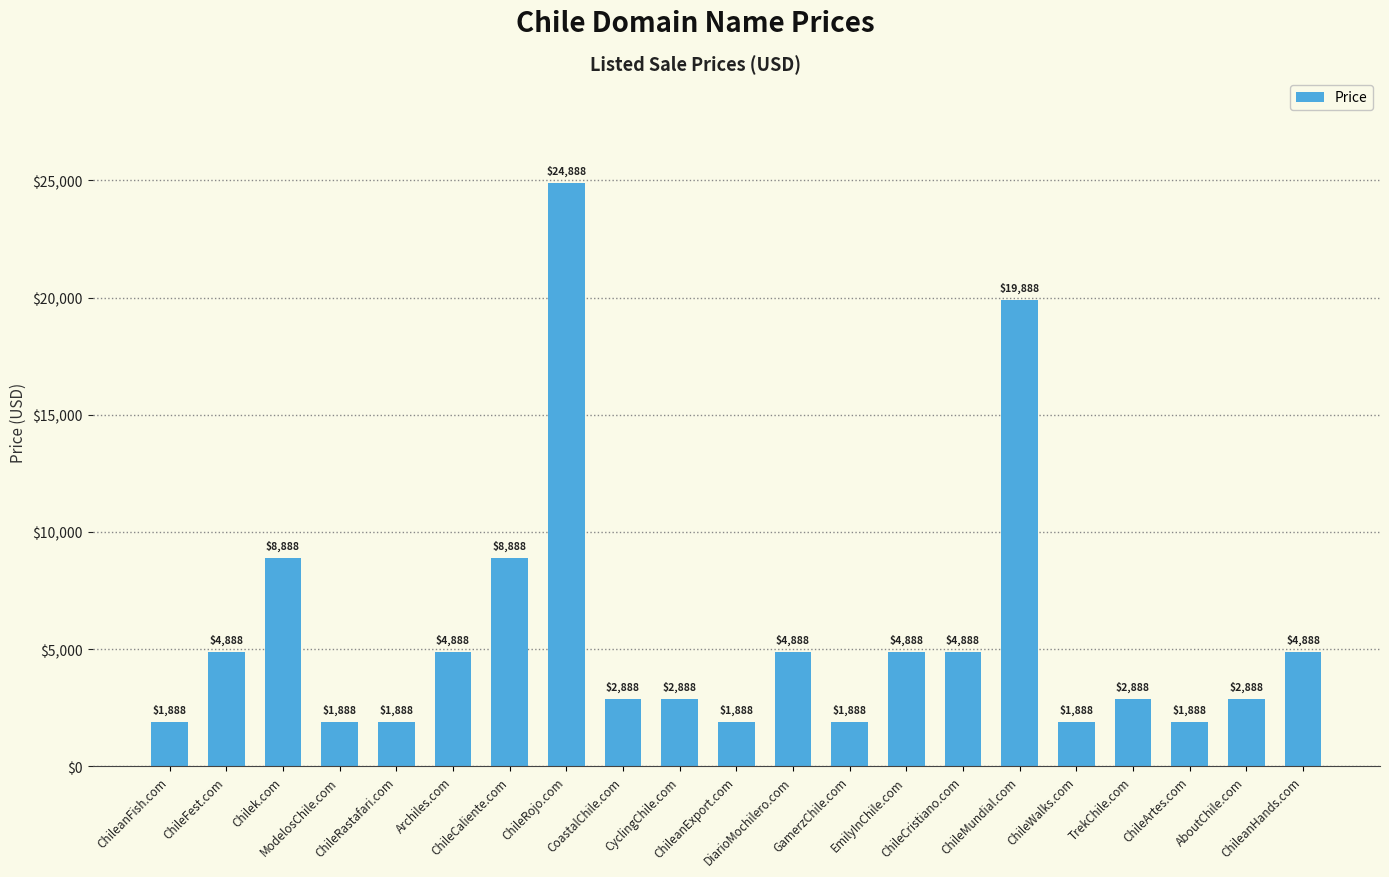

What is the greatest value displayed?

24888